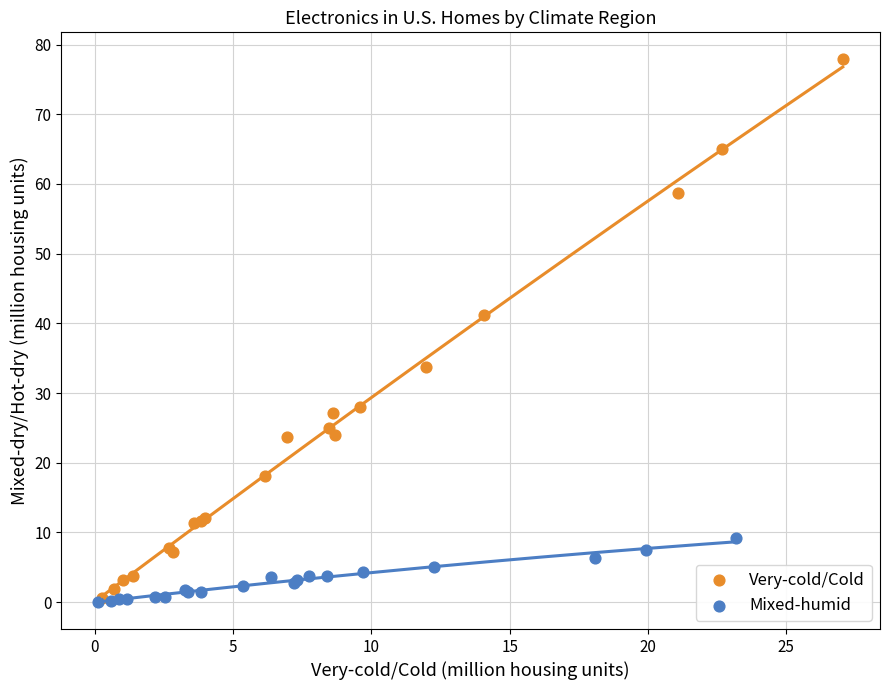

Which series reaches the maximum Y coordinate?

Very-cold/Cold